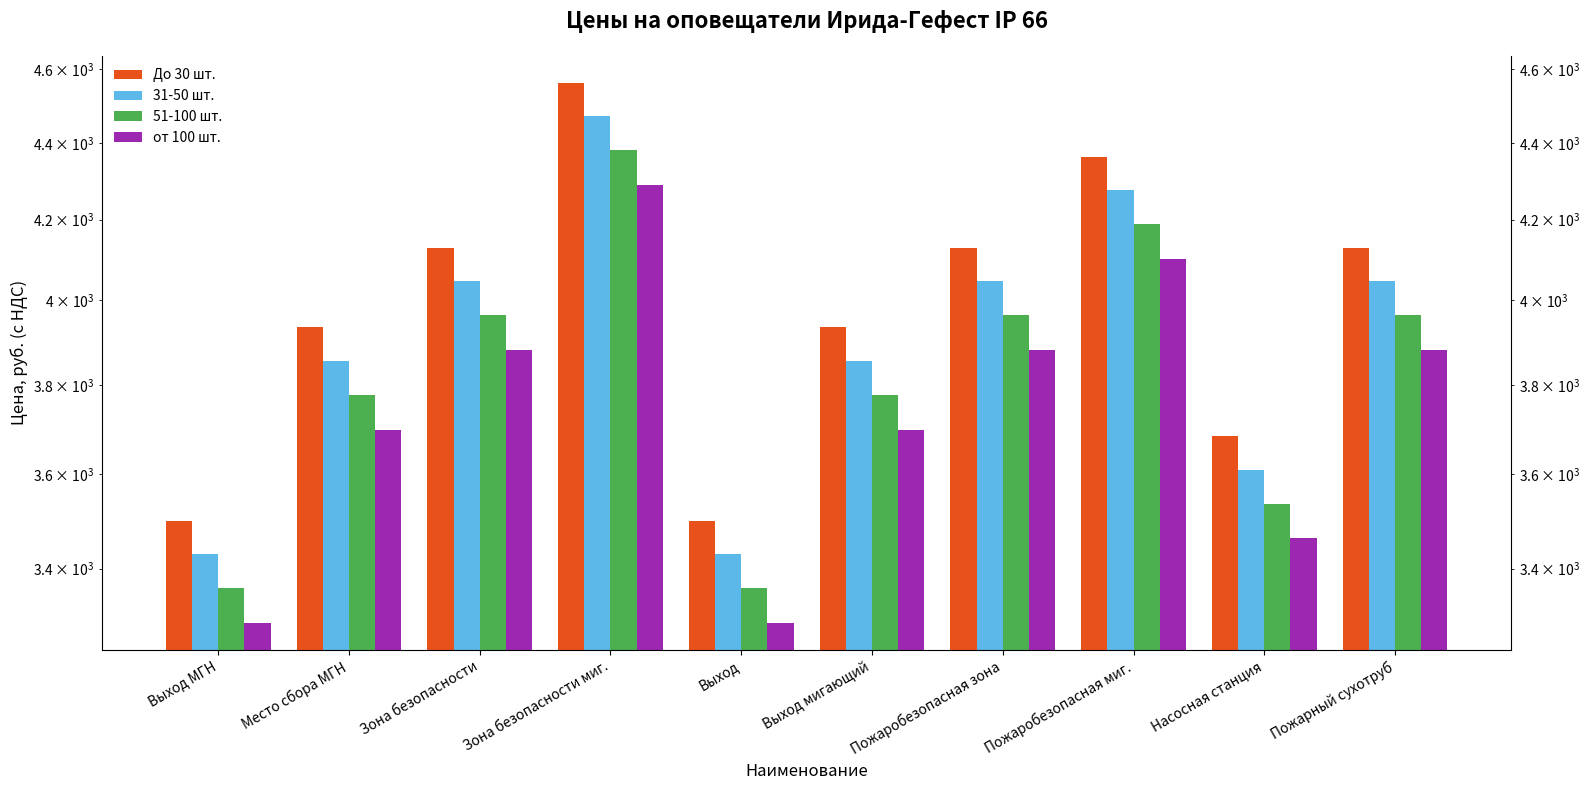

Is it true that 31-50 шт. equals 5235.6 at Выход?

False